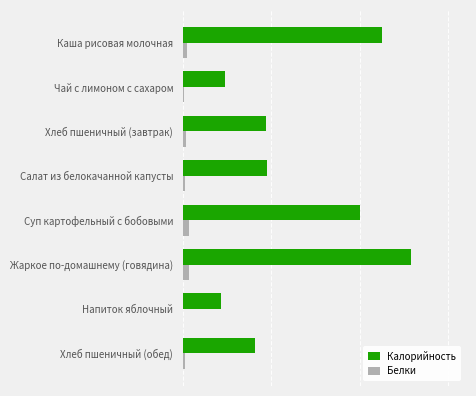

Reading left to right, list all the values displayed in this chart.

Калорийность: 225.0	48.0	94.0	95.0	200.0	258.0	43.0	82.0
Белки: 5.1	1.3	3.2	2.0	7.5	6.6	0.3	2.8